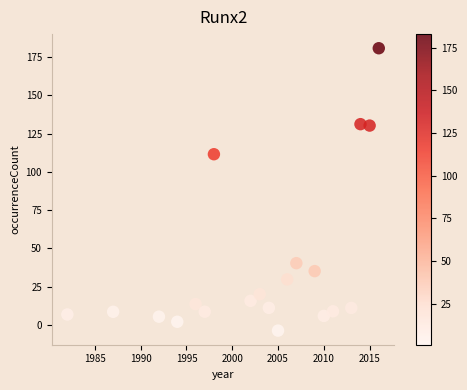

What Y value in the scatter plot is closest to 88?

111.6